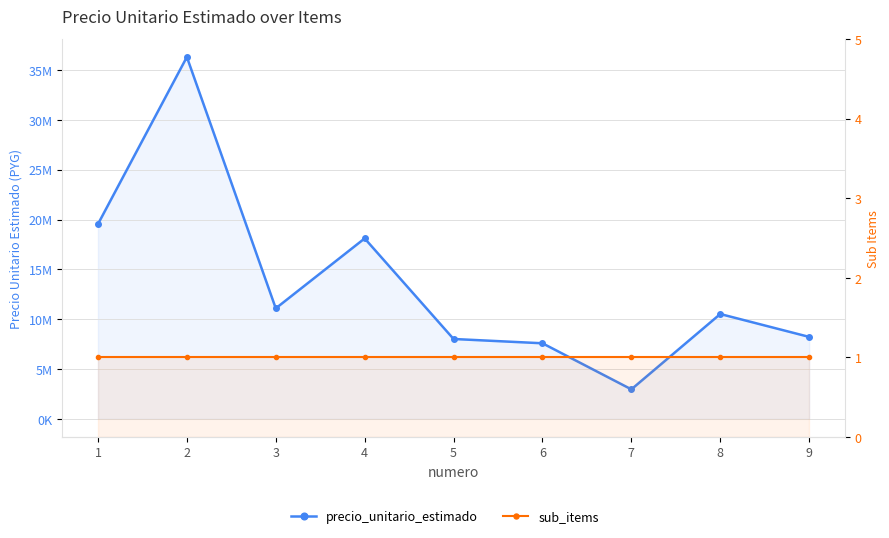

Reading right to left, what are all the values shown in this chart?

precio_unitario_estimado: 9=8226000	8=10522500	7=2962400	6=7585900	5=8016800	4=18107500	3=11090000	2=36311000	1=19545000
sub_items: 9=1	8=1	7=1	6=1	5=1	4=1	3=1	2=1	1=1